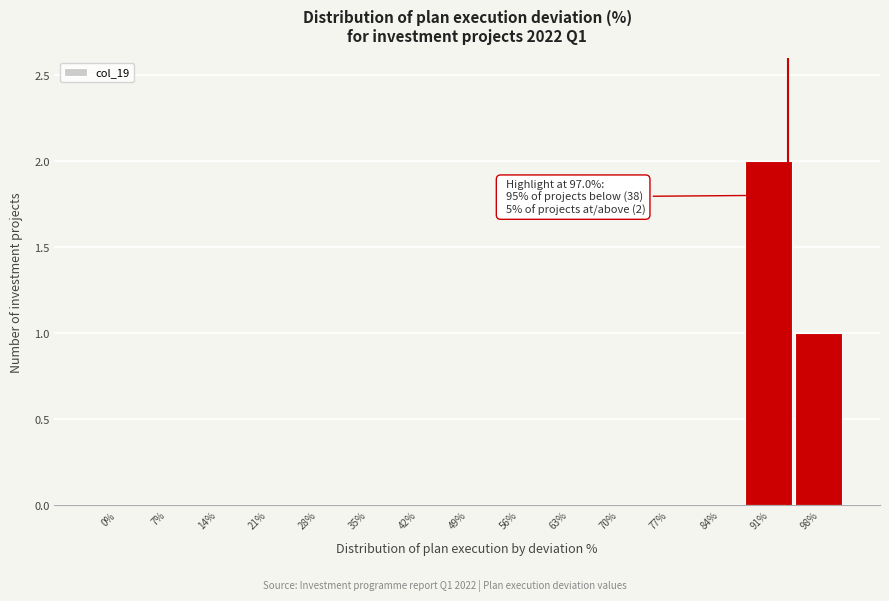

Reading left to right, list all the values displayed in this chart.

0%=0	7%=0	14%=0	21%=0	28%=0	35%=0	42%=0	49%=0	56%=0	63%=0	70%=0	77%=0	84%=0	91%=2	98%=1